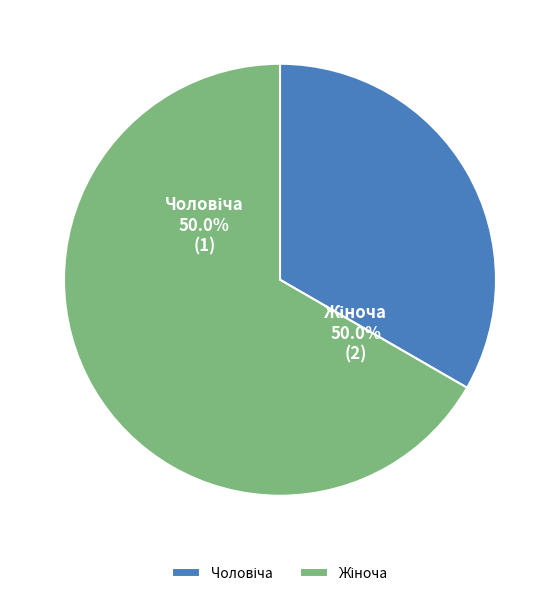

Combined, what portion of the pie is Жіноча and Чоловіча?

100.0%